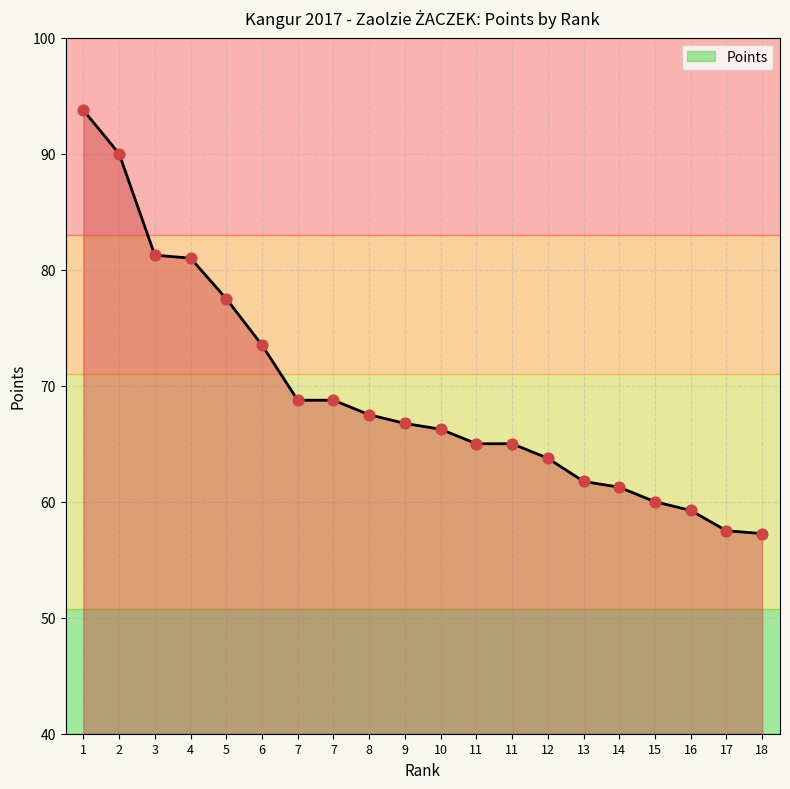

Which has a higher value, 8 or 16?

8